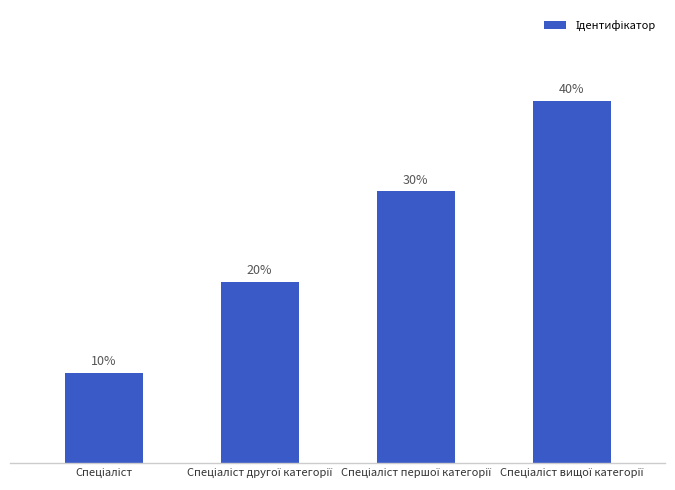

The chart shows a value of 6 at Спеціаліст вищої категорії. True or false?

False